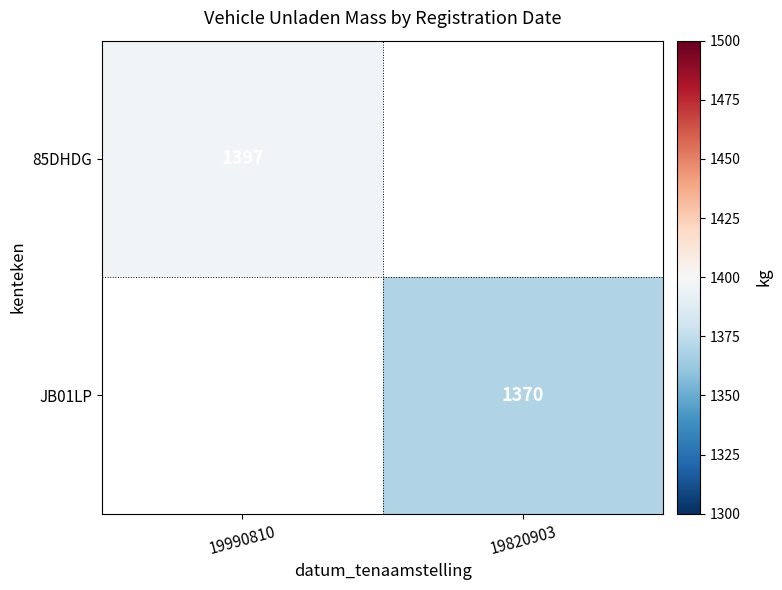

Which category has the highest value across all series?

19990810